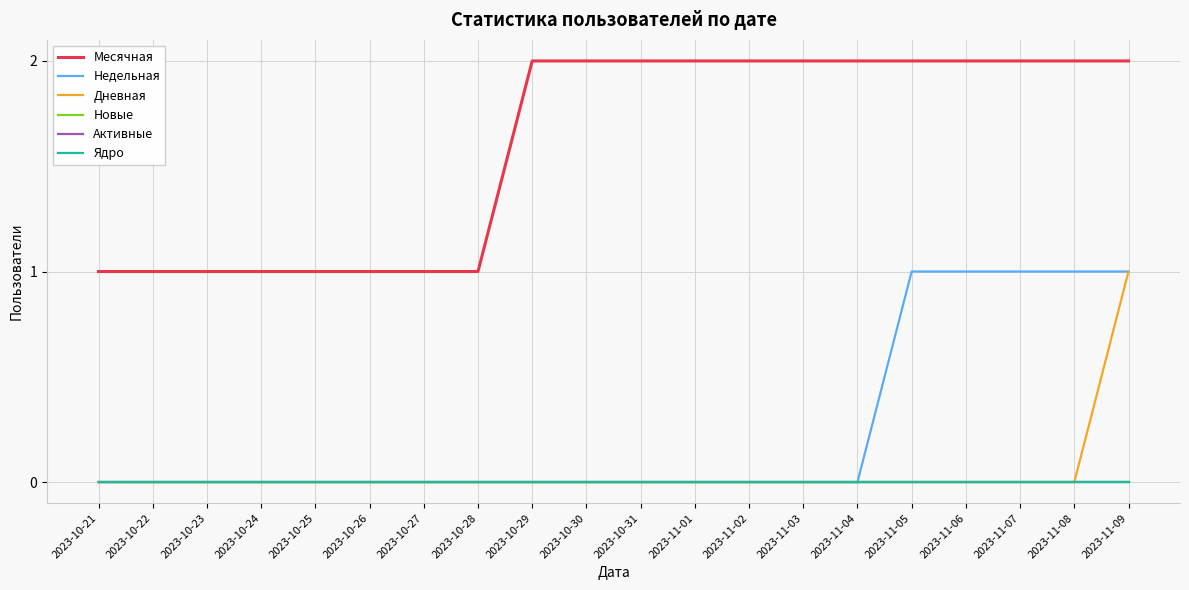

List the labels in order of Ядро value, smallest first.

2023-10-21, 2023-10-22, 2023-10-23, 2023-10-24, 2023-10-25, 2023-10-26, 2023-10-27, 2023-10-28, 2023-10-29, 2023-10-30, 2023-10-31, 2023-11-01, 2023-11-02, 2023-11-03, 2023-11-04, 2023-11-05, 2023-11-06, 2023-11-07, 2023-11-08, 2023-11-09